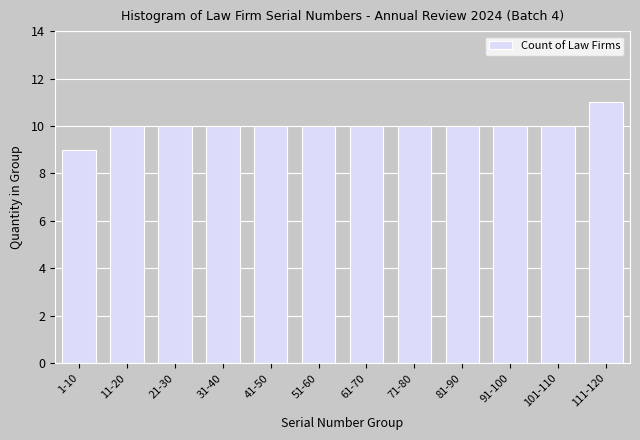

Reading left to right, list all the values displayed in this chart.

1-10=9	11-20=10	21-30=10	31-40=10	41-50=10	51-60=10	61-70=10	71-80=10	81-90=10	91-100=10	101-110=10	111-120=11